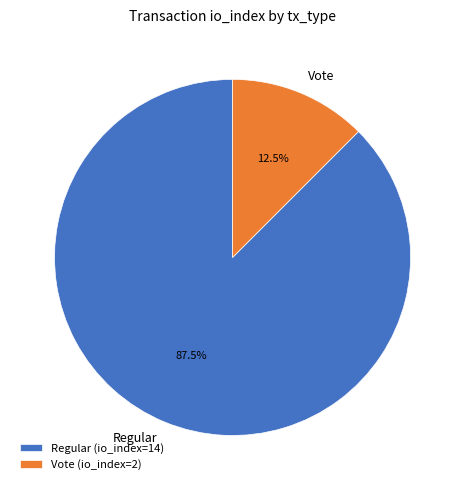

How many slices are in this pie chart?

2